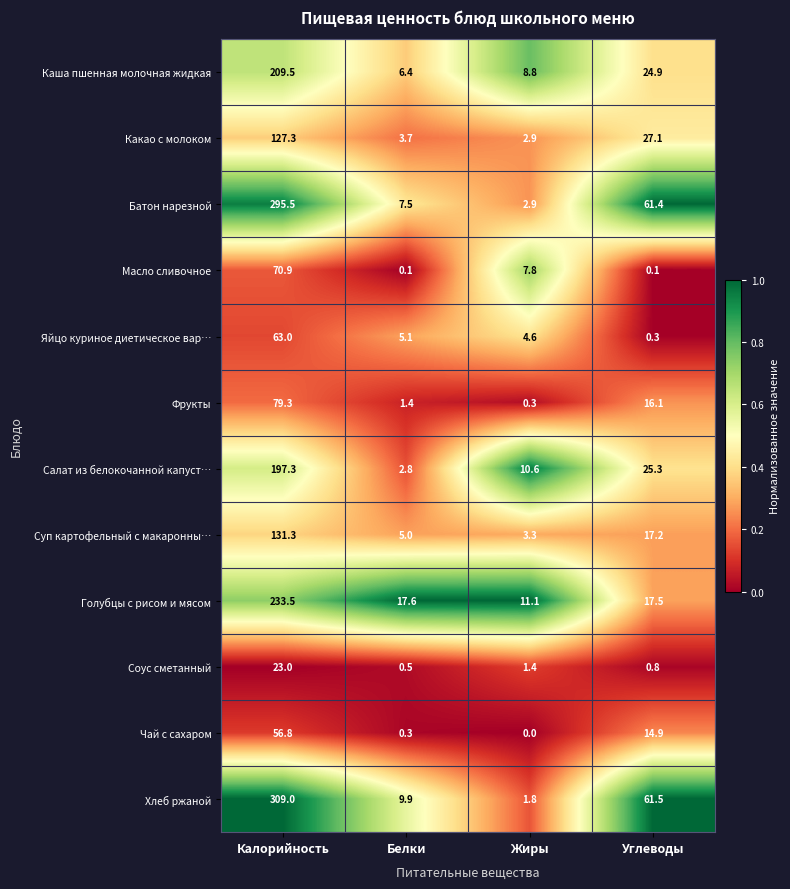

At Белки, list the series in order from smallest to largest.

Масло сливочное, Чай с сахаром, Соус сметанный, Фрукты, Салат из белокочанной капуст…, Какао с молоком, Суп картофельный с макаронны…, Яйцо куриное диетическое вар…, Каша пшенная молочная жидкая, Батон нарезной, Хлеб ржаной, Голубцы с рисом и мясом